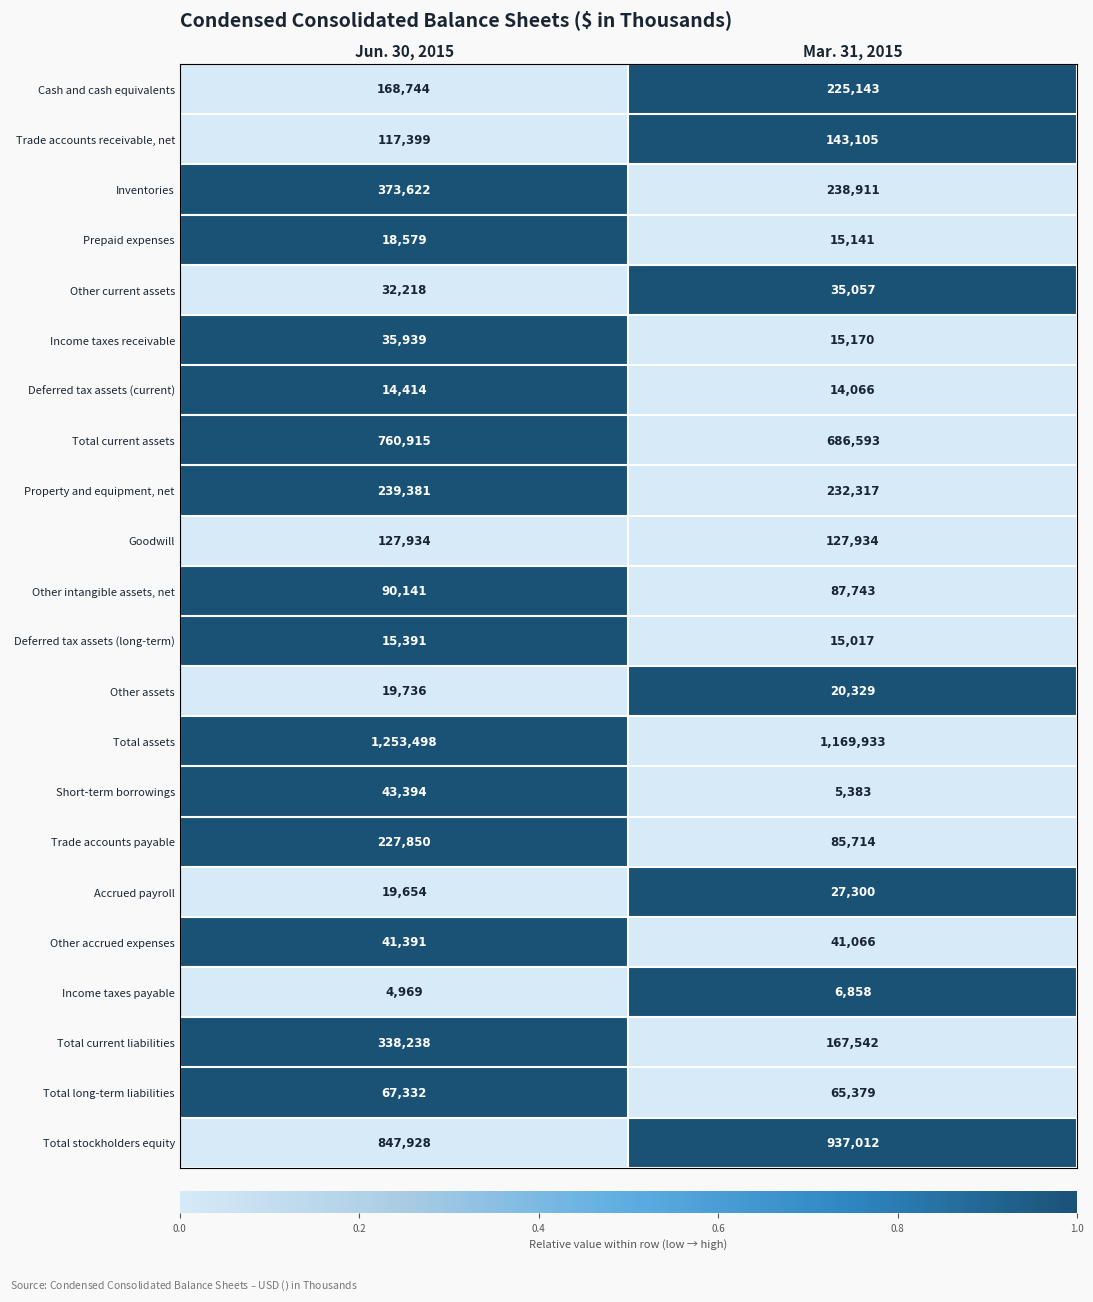

How many series are shown in this chart?

22